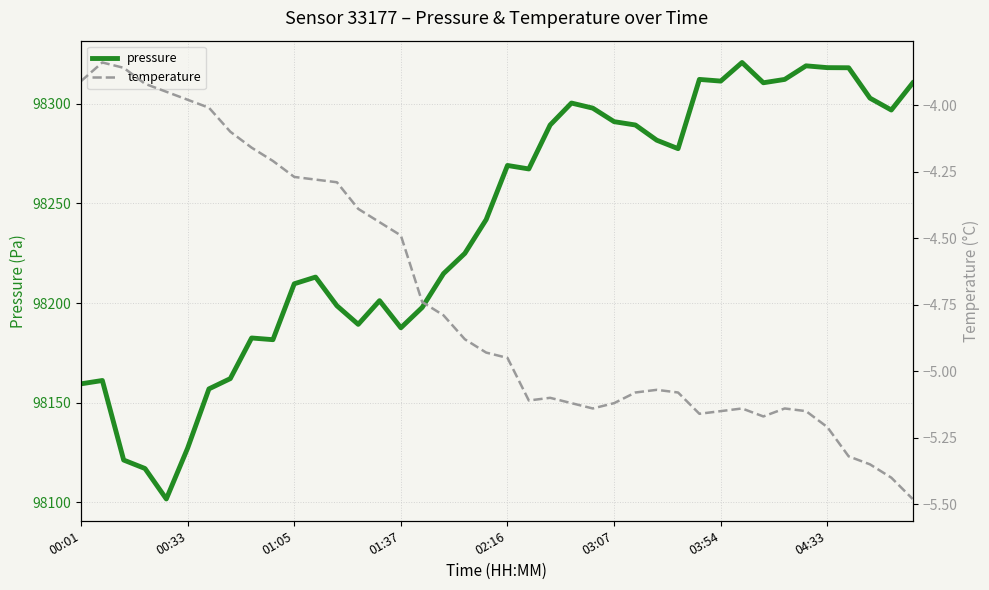

What are all the series names shown in the legend?

pressure, temperature